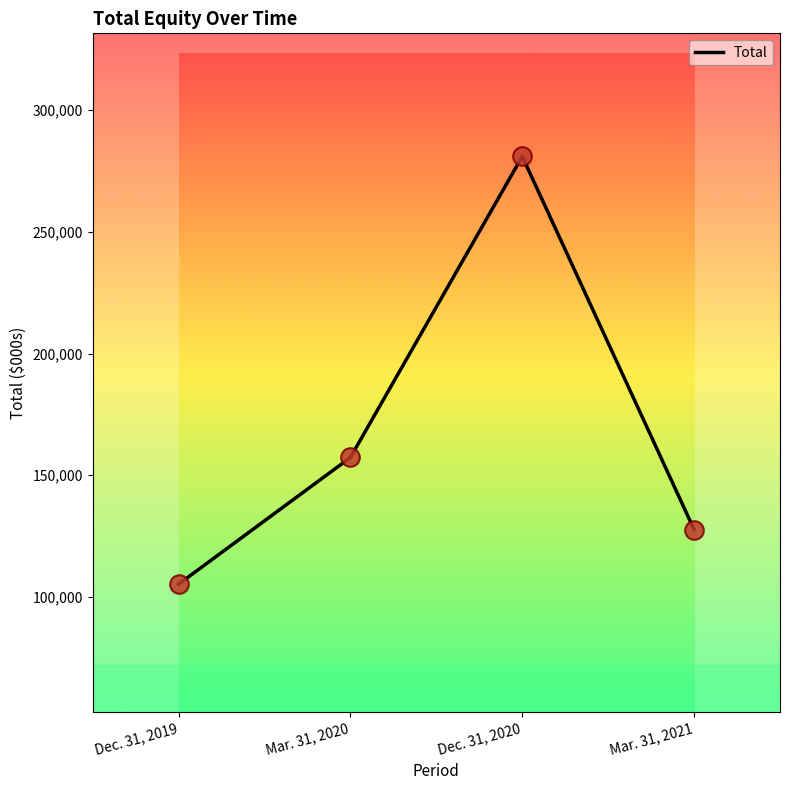

Approximately how many times larger is the value at Dec. 31, 2019 compared to Mar. 31, 2021?

0.8